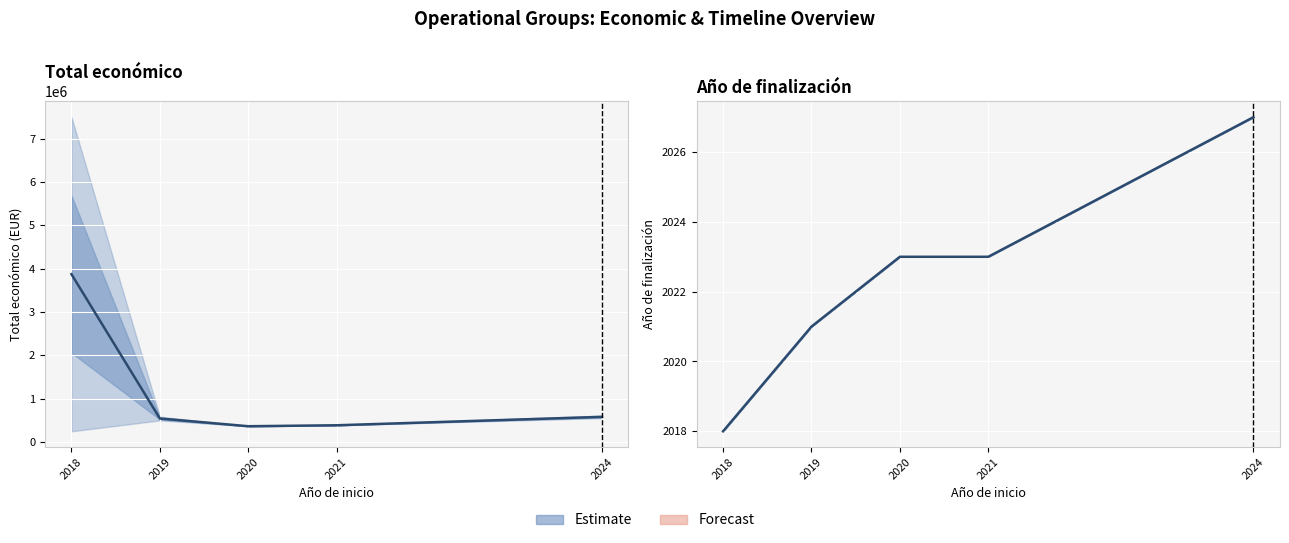

Approximately how many times larger is the value at 2024 compared to 2020?

1.0